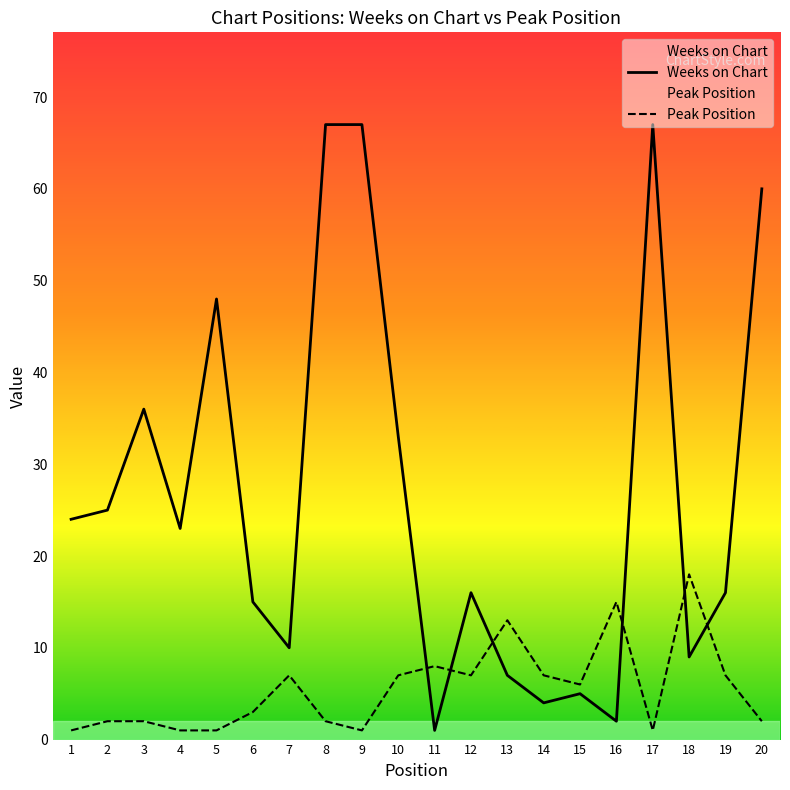

Is this an area chart (filled region under the line)?

No